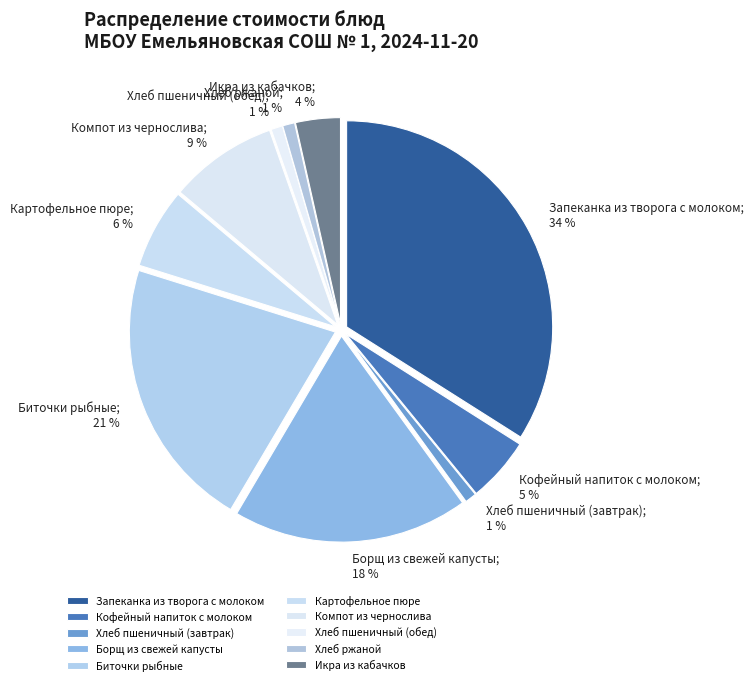

How many slices are in this pie chart?

10